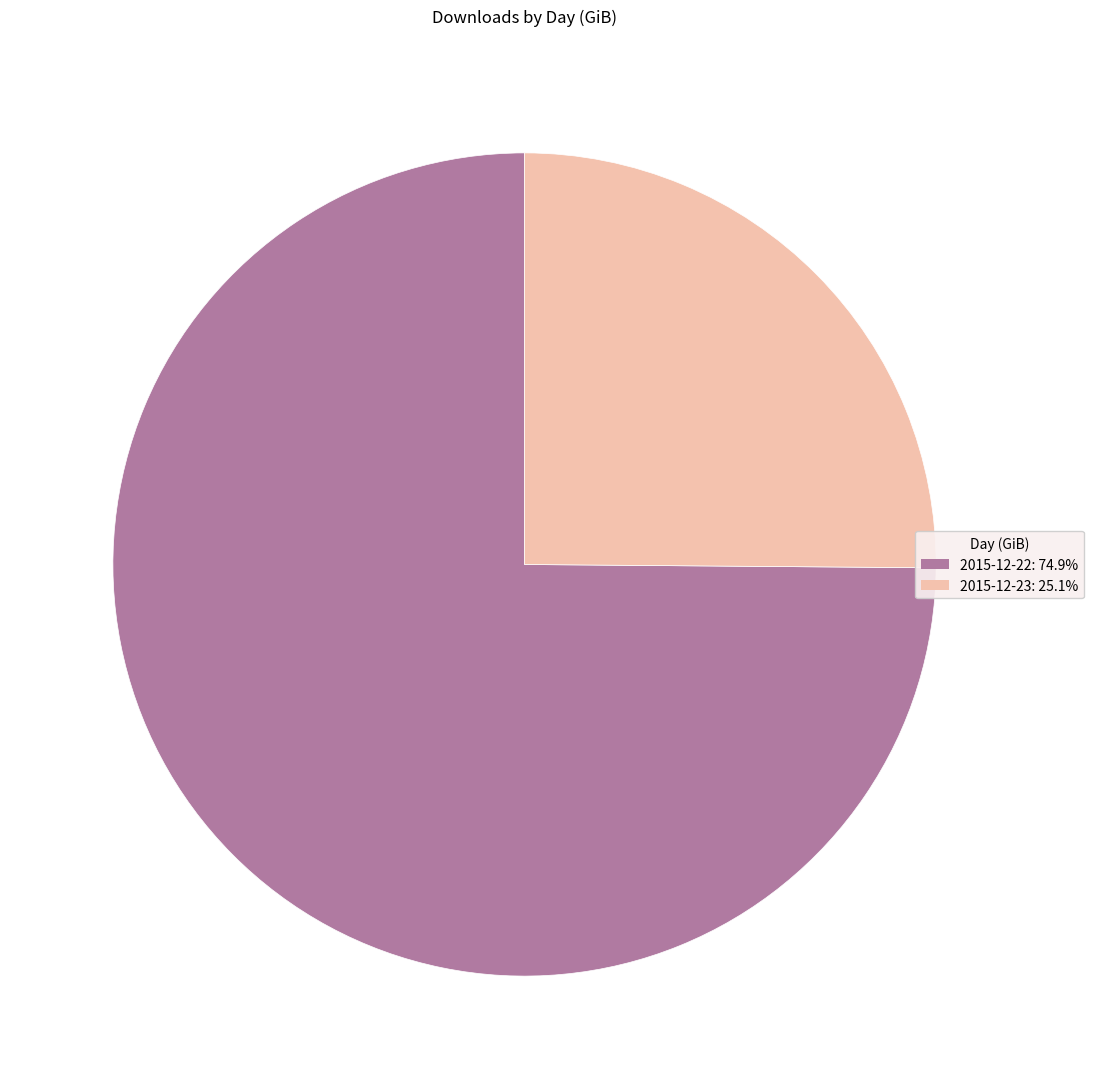

What is the ratio of the value at 2015-12-23 to the value at 2015-12-22?

0.3